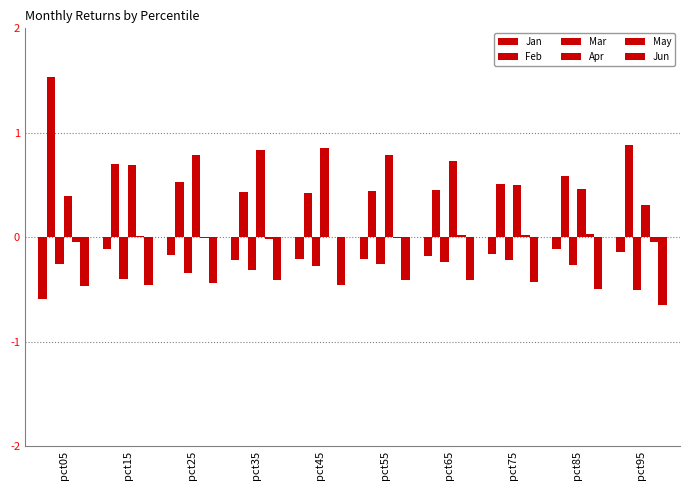

How many series are shown in this chart?

6